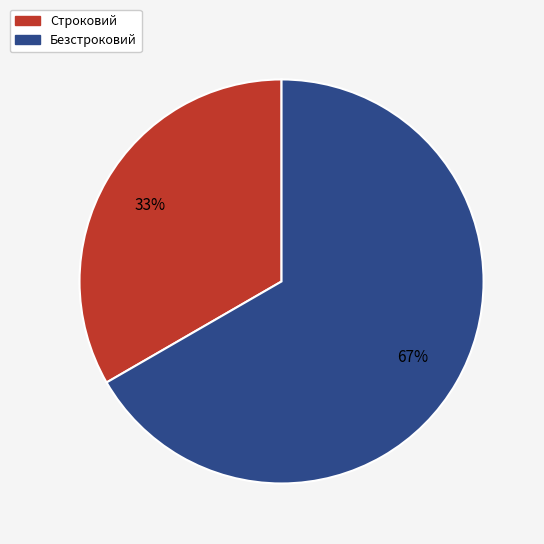

Combined, do Безстроковий and Строковий account for over 50%?

Yes